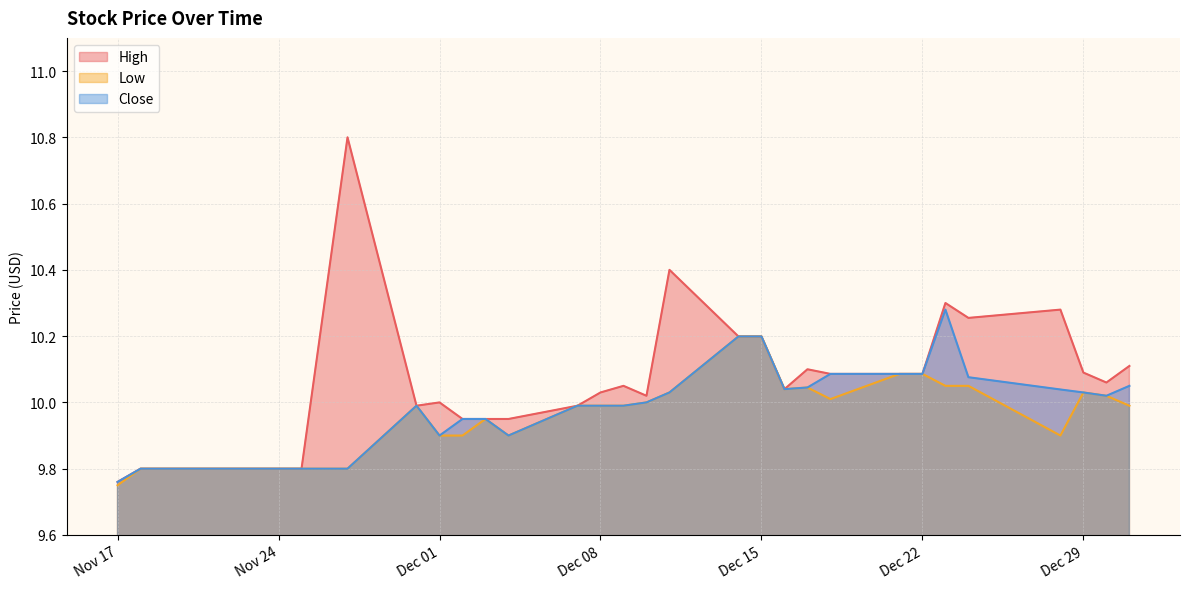

At which category does Low reach its first local peak?

2020-11-30